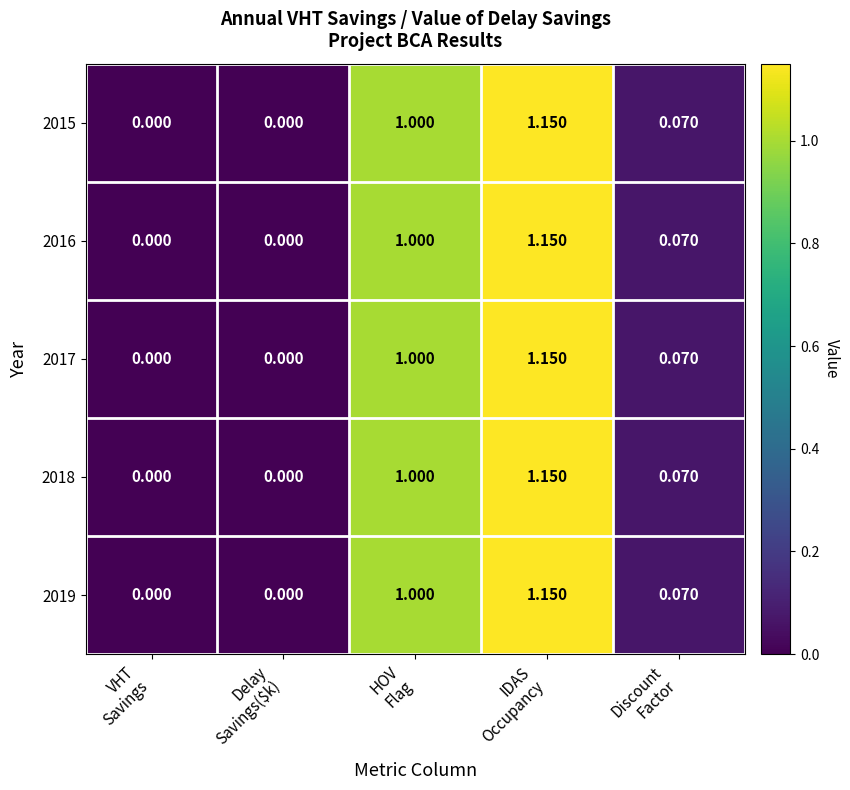

How many data points does each series have?

5